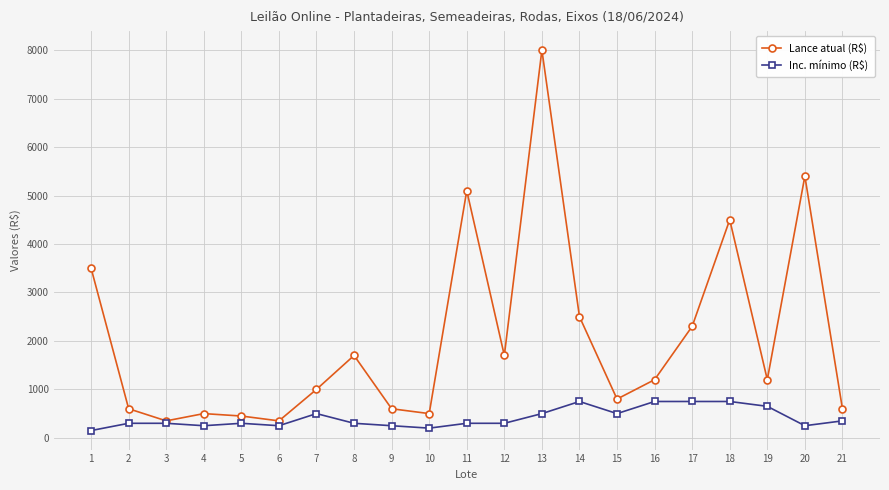

At 17, list the series in order from largest to smallest.

Lance atual (R$), Inc. mínimo (R$)